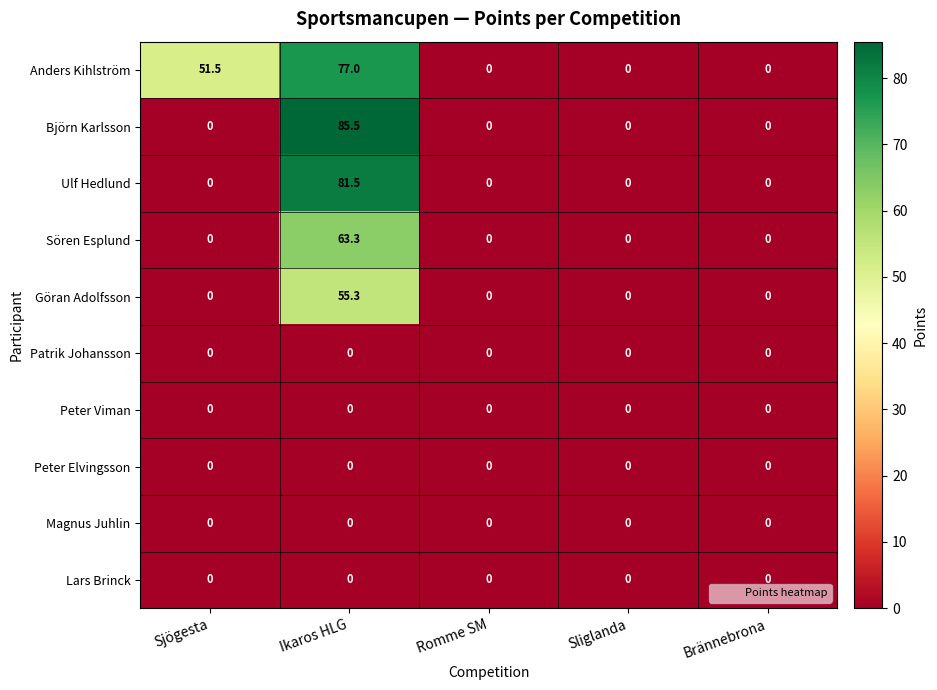

Which series has the largest range (max minus min)?

Björn Karlsson